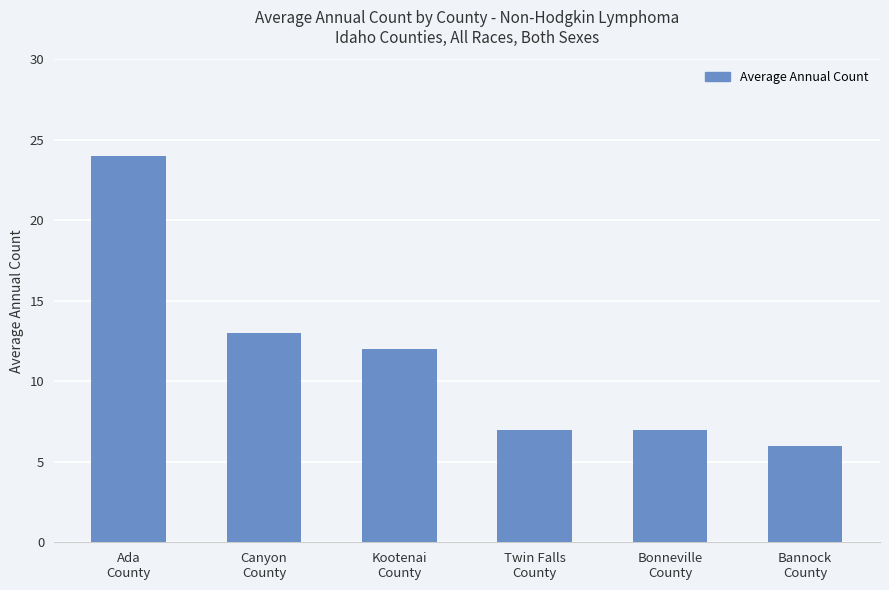

Reading left to right, extract all data points from this chart.

24	13	12	7	7	6